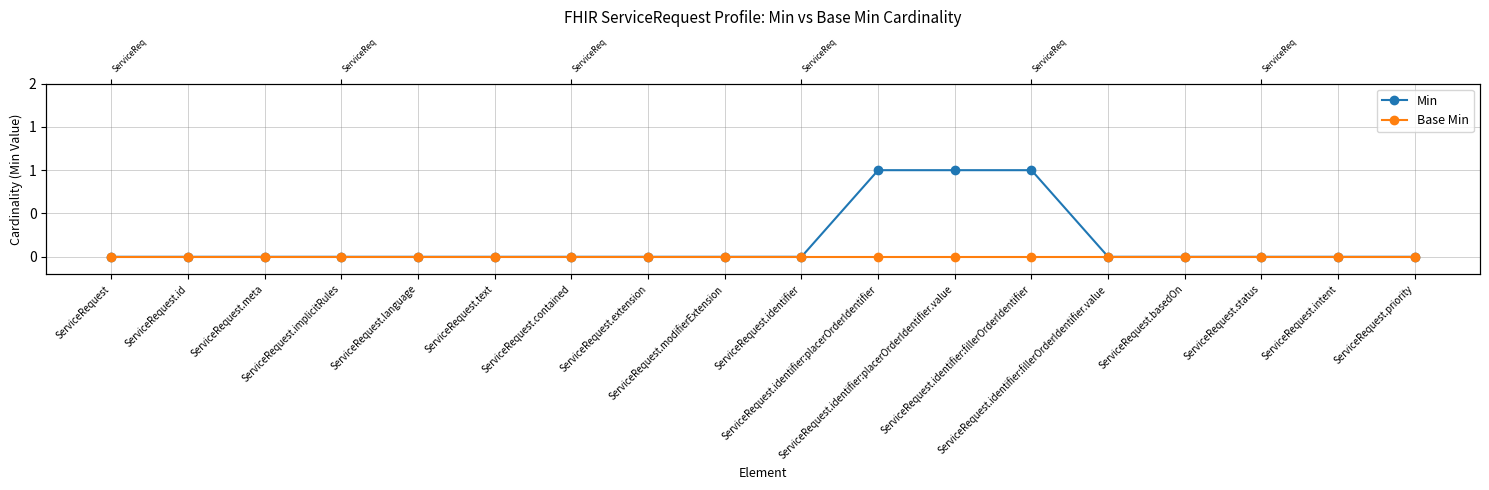

At which category is the sum across all series the highest?

ServiceRequest.identifier:placerOrderIdentifier